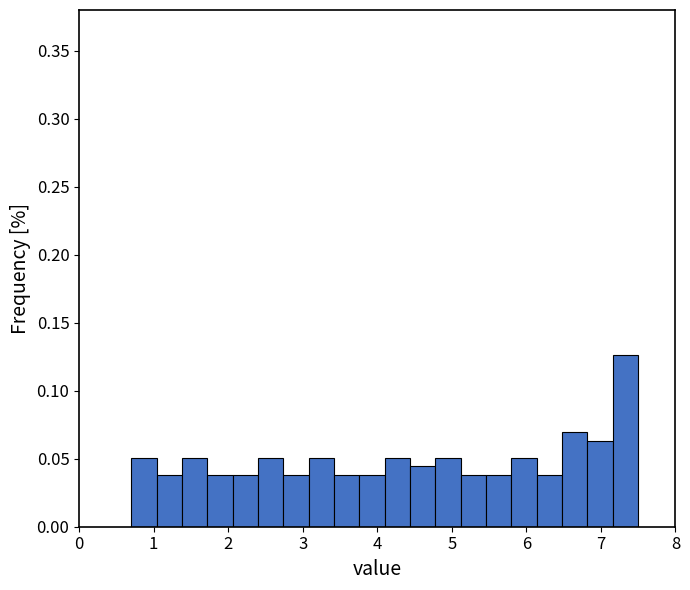

Read against the x-axis, roughly where is the centre of the tallest bar?

7.3